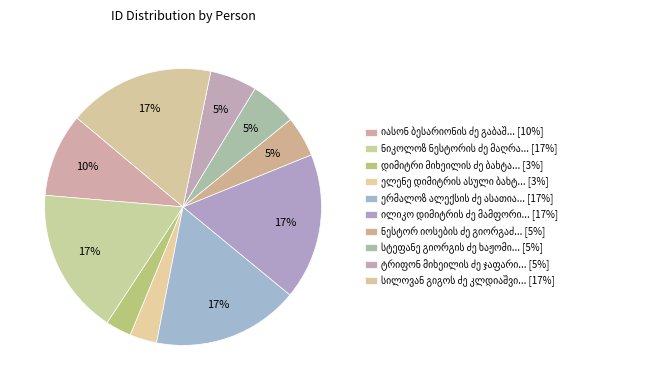

To the nearest percent, what portion does სილოვან გიგოს ძე კლდიაშვილი represent?

17%